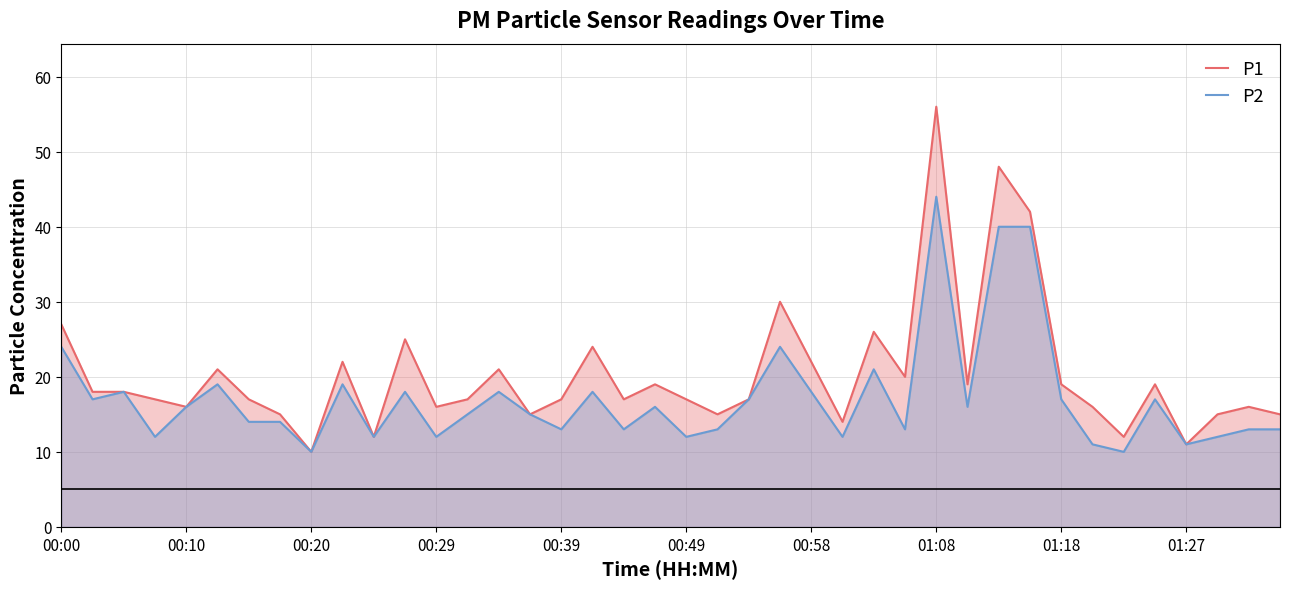

The value of P1 at 01:18 is 6. True or false?

False